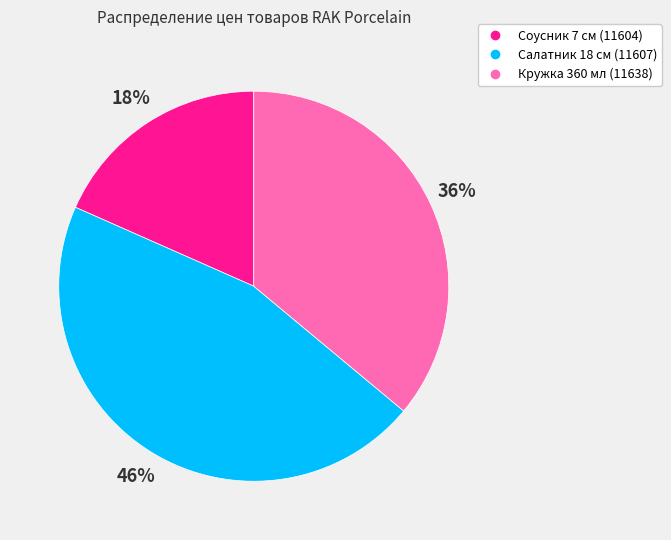

Does Кружка 360 мл (11638) account for over 50% of the chart?

No